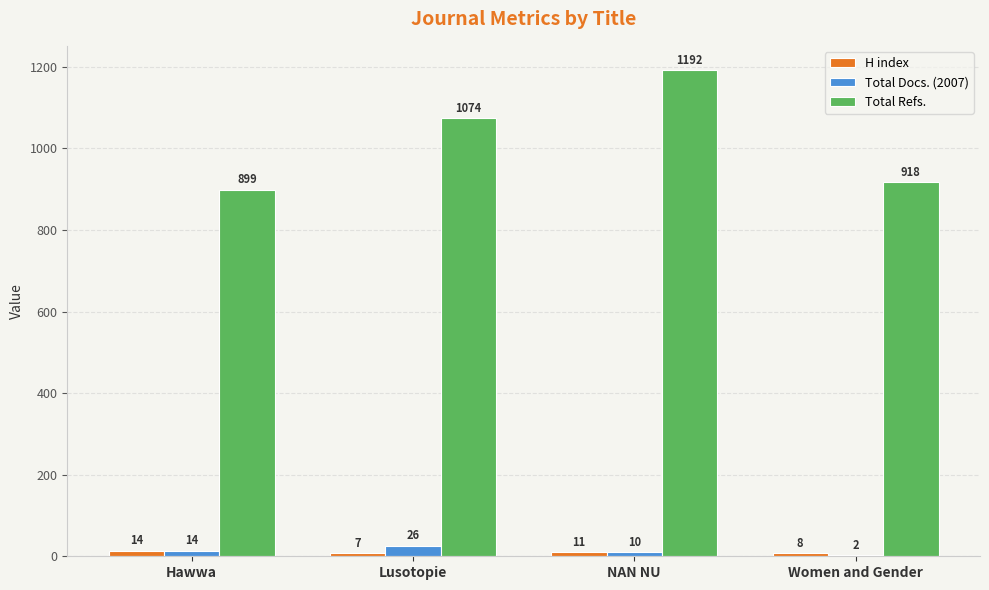

Count the number of data series in this chart.

3